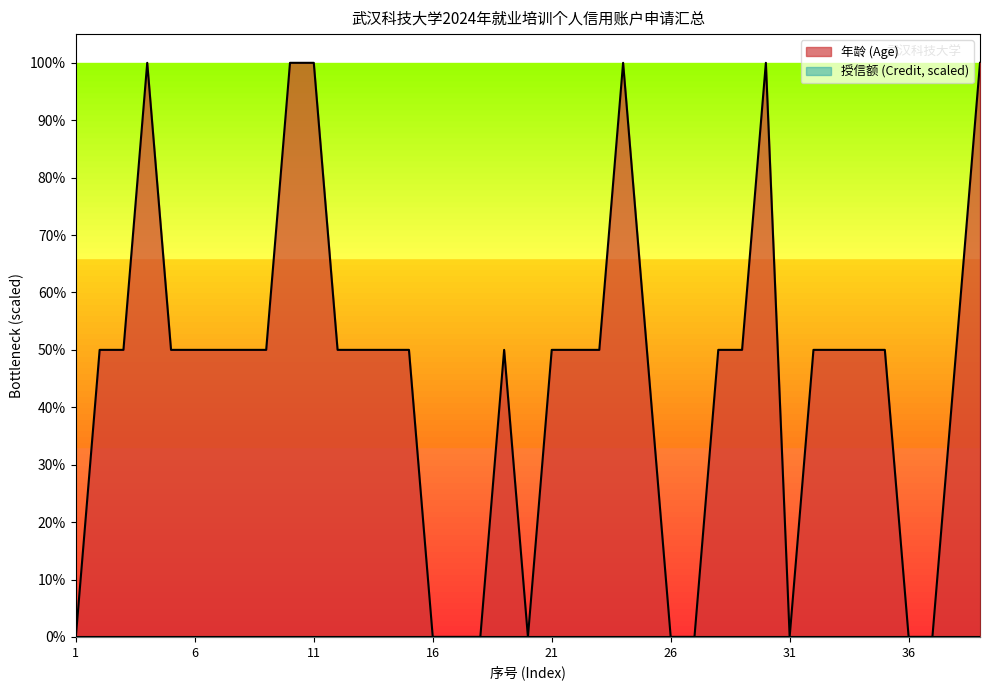

How many data points are above 0?

29